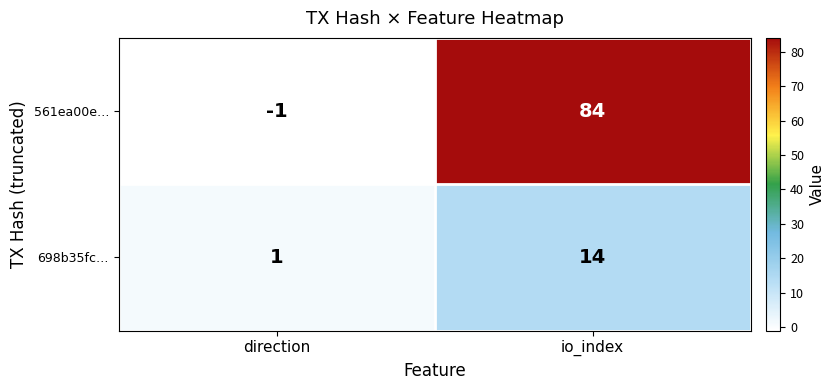

True or false: 561ea00e… has a value of 53 at io_index.

False